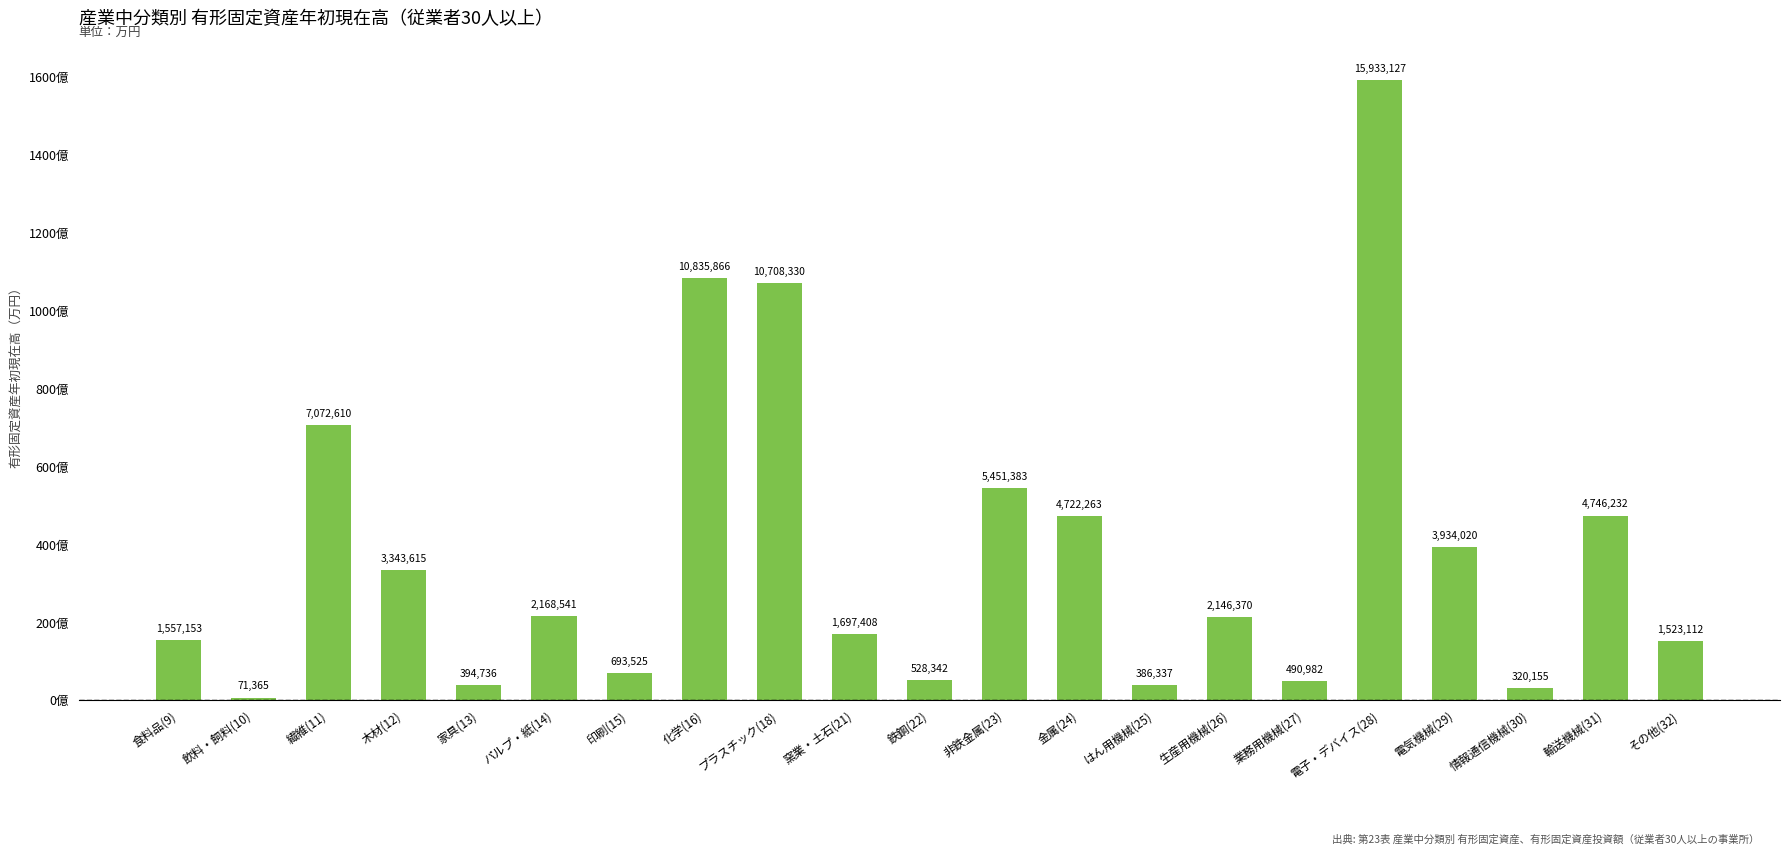

Reading left to right, transcribe all the data shown in this chart.

1557153	71365	7072610	3343615	394736	2168541	693525	10835866	10708330	1697408	528342	5451383	4722263	386337	2146370	490982	15933127	3934020	320155	4746232	1523112